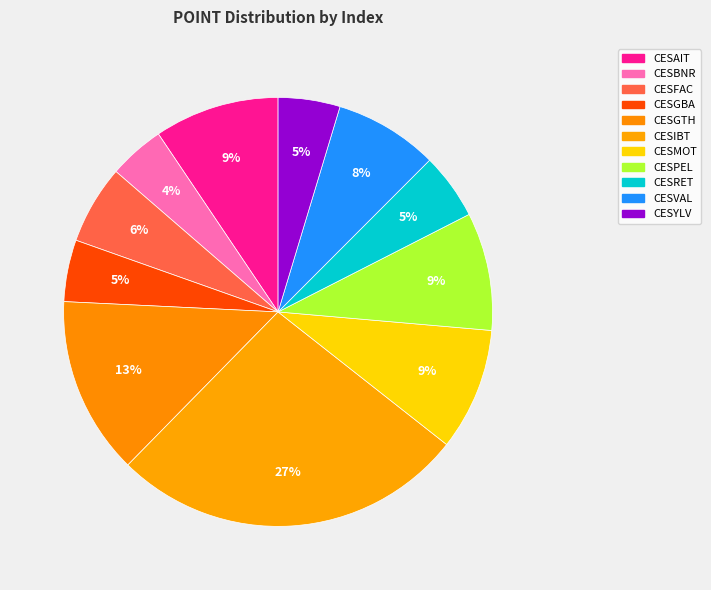

The CESRET slice represents 5% of the pie. True or false?

True